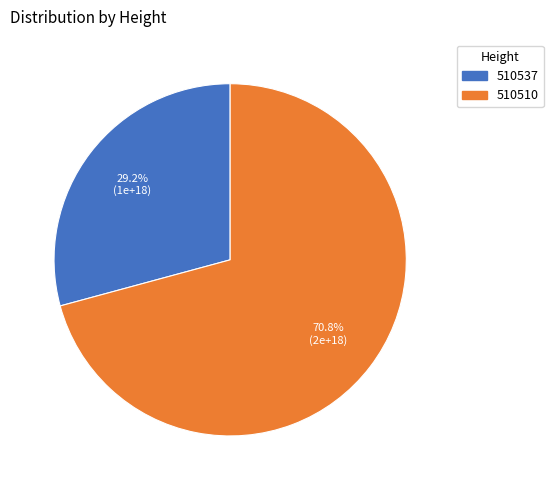

Which category has the smallest portion of the pie?

510537